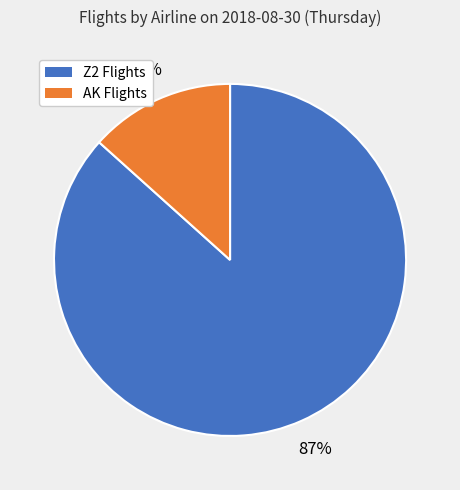

Is there a majority slice in this chart?

Yes